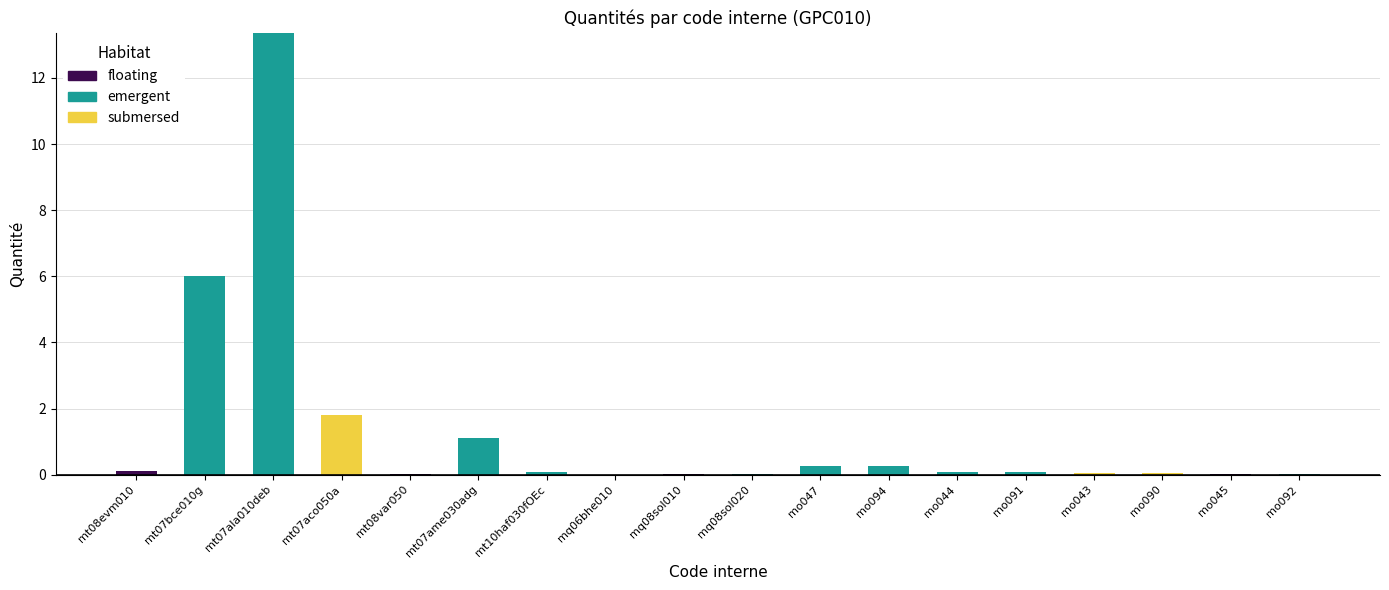

At which category is the sum across all series the highest?

mt07ala010deb